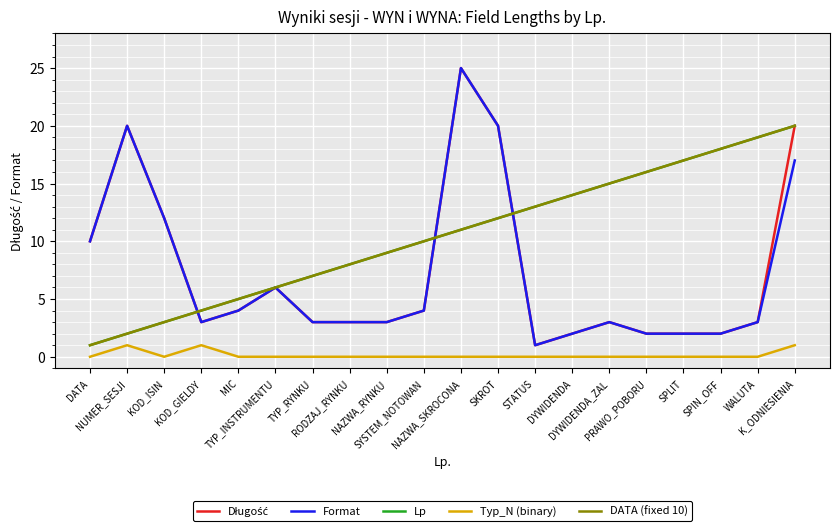

What is the minimum value for Długość?

1